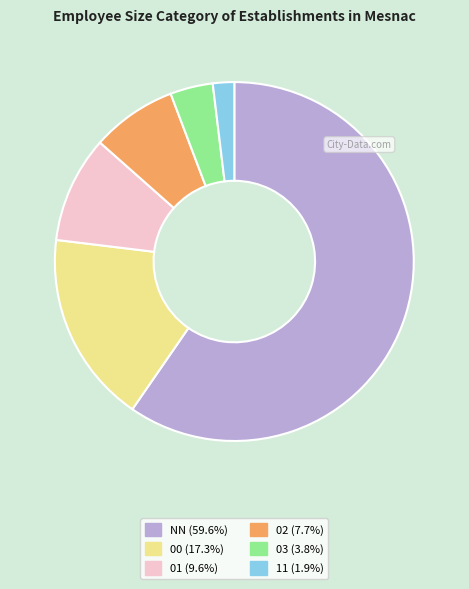

Combined, do 03 (3.8%) and 00 (17.3%) account for over 50%?

No